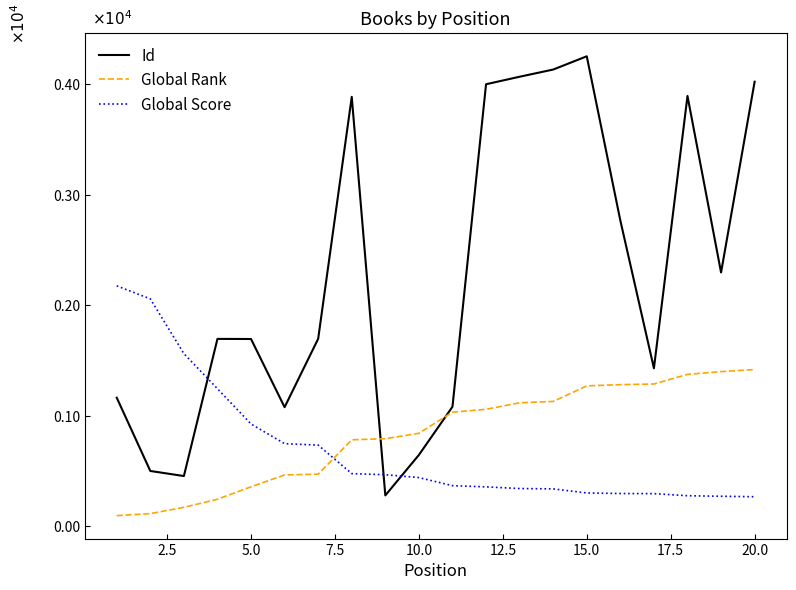

What is the average value of the Id series?

2251